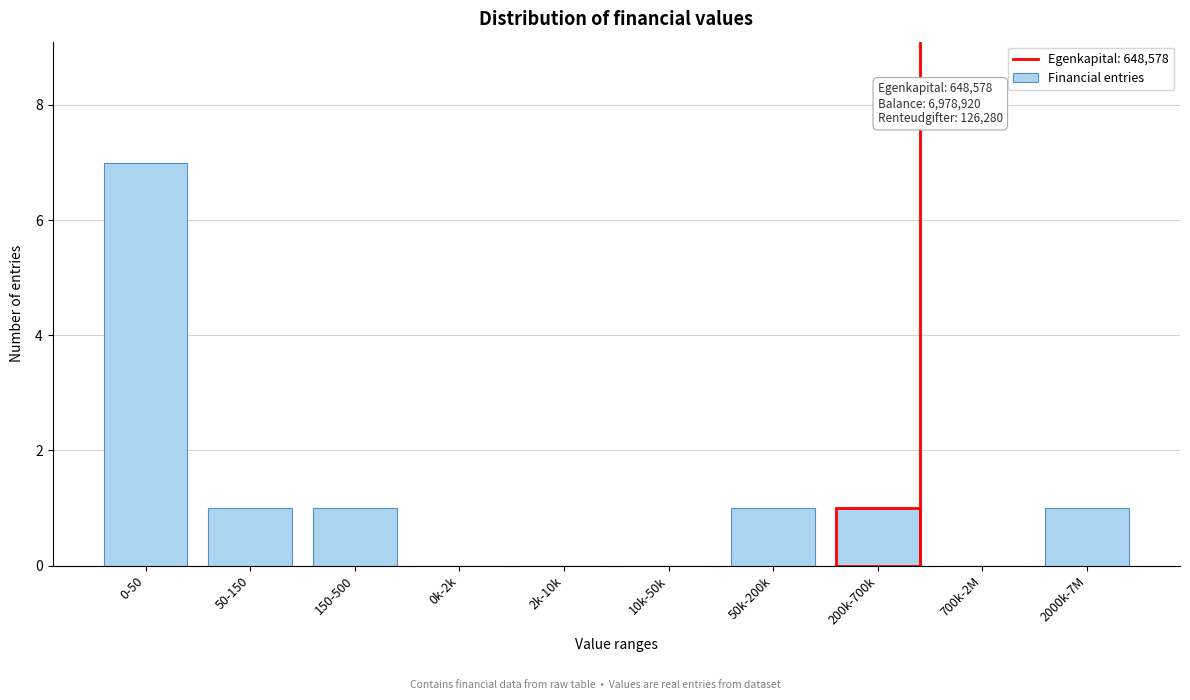

Reading left to right, list all the values displayed in this chart.

0-50=7	50-150=1	150-500=1	0k-2k=0	2k-10k=0	10k-50k=0	50k-200k=1	200k-700k=1	700k-2M=0	2000k-7M=1